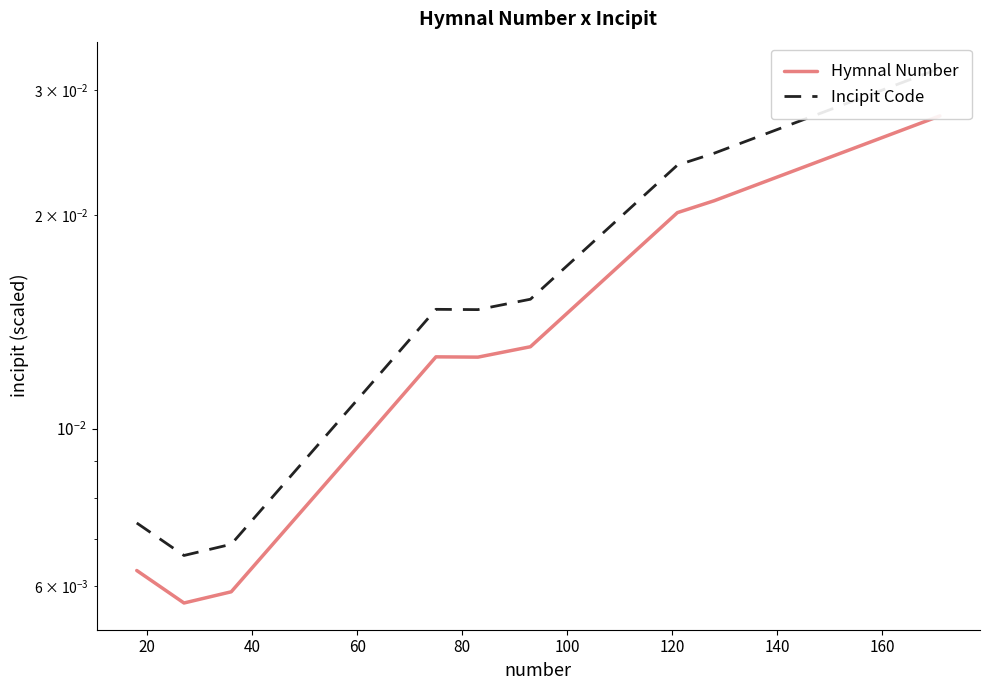

How many interior local valleys does the Incipit Code series have?

2